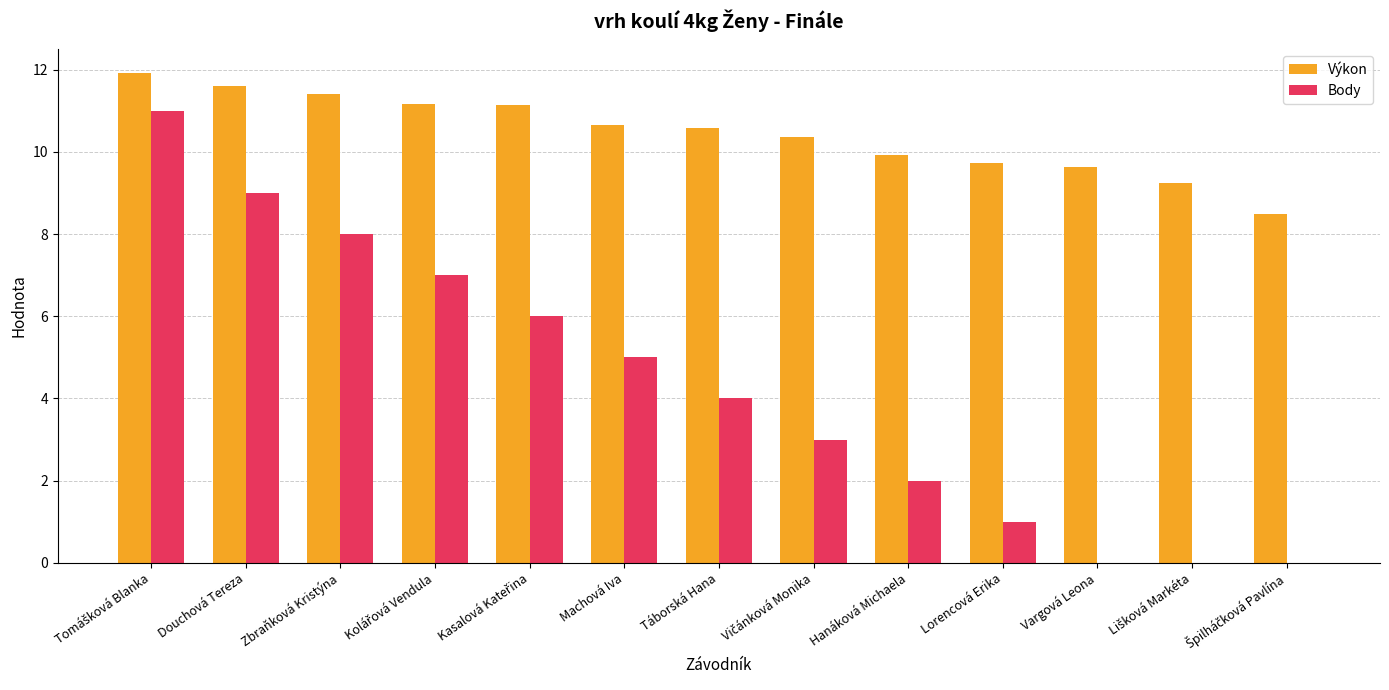

Is the value of Body at Táborská Hana greater than the value of Výkon at Hanáková Michaela?

No